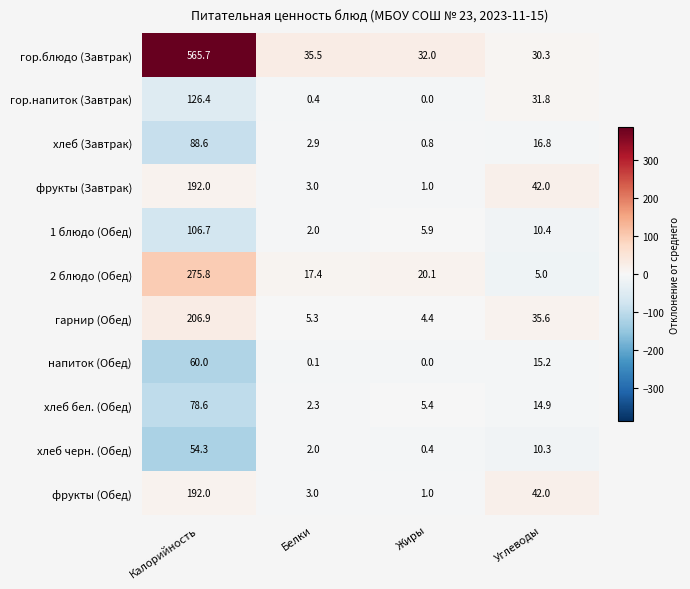

What is the difference between the хлеб бел. (Обед) values at Калорийность and Жиры?

73.2